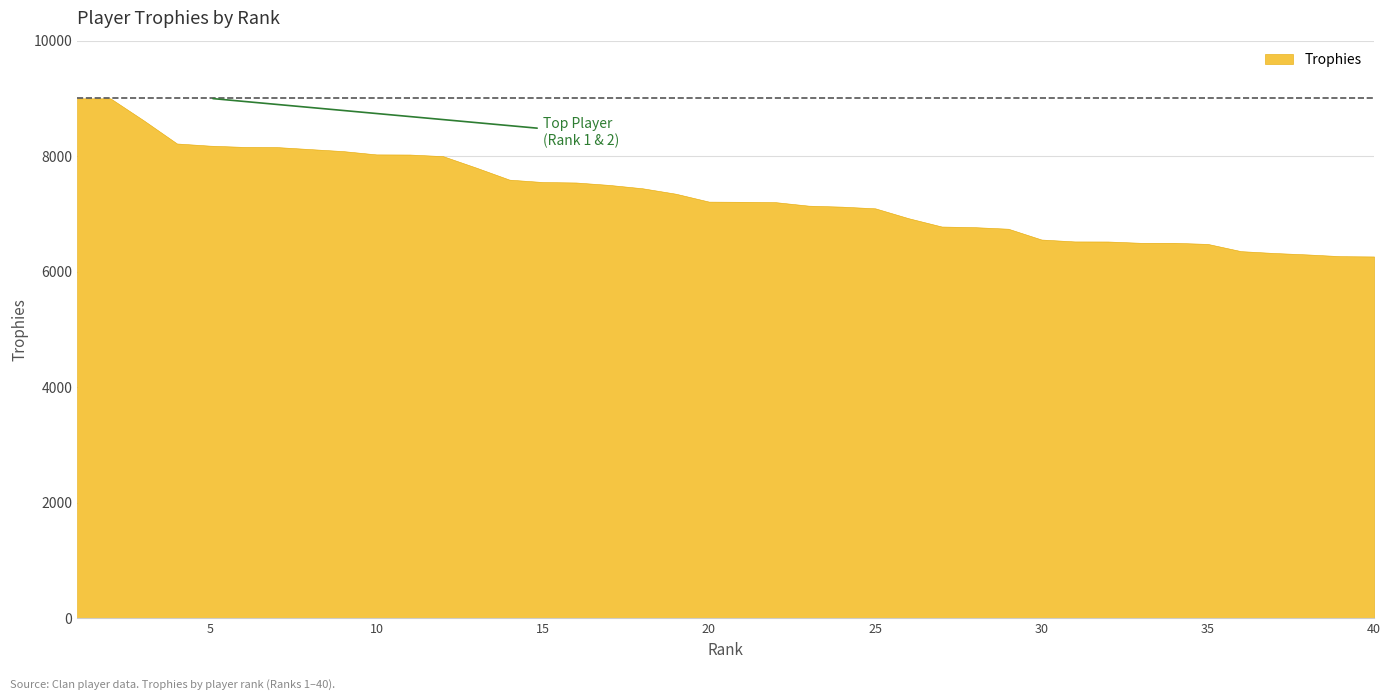

Which category has the lowest value across all series?

40